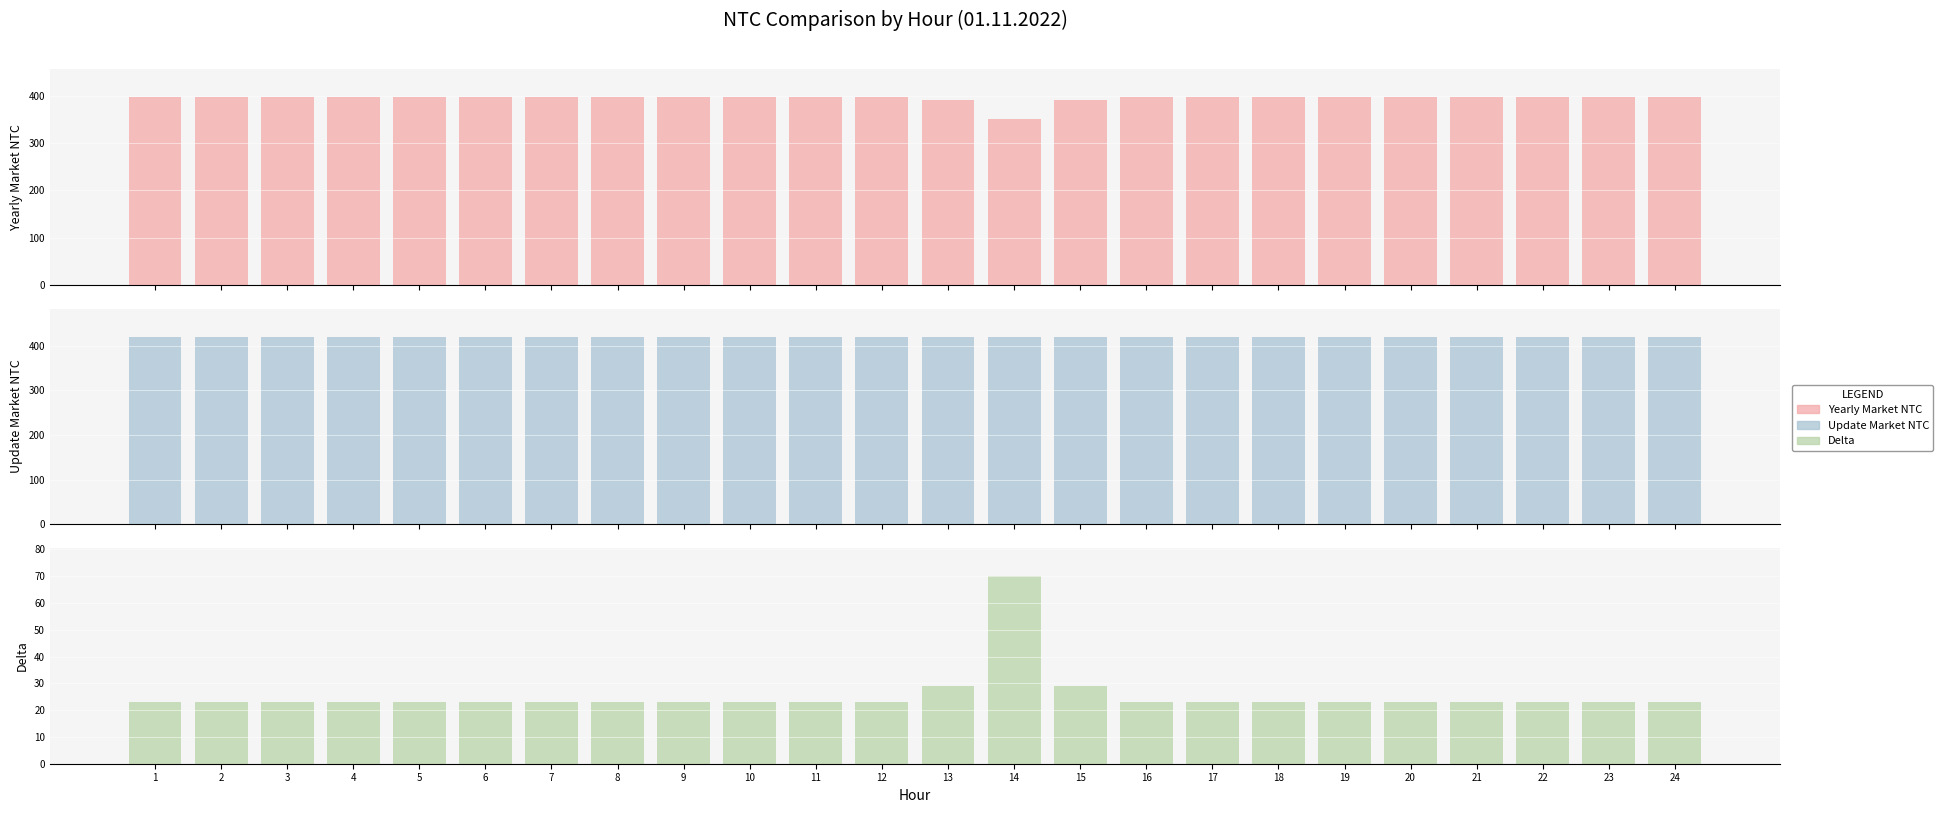

At which category is the sum across all series the highest?

1